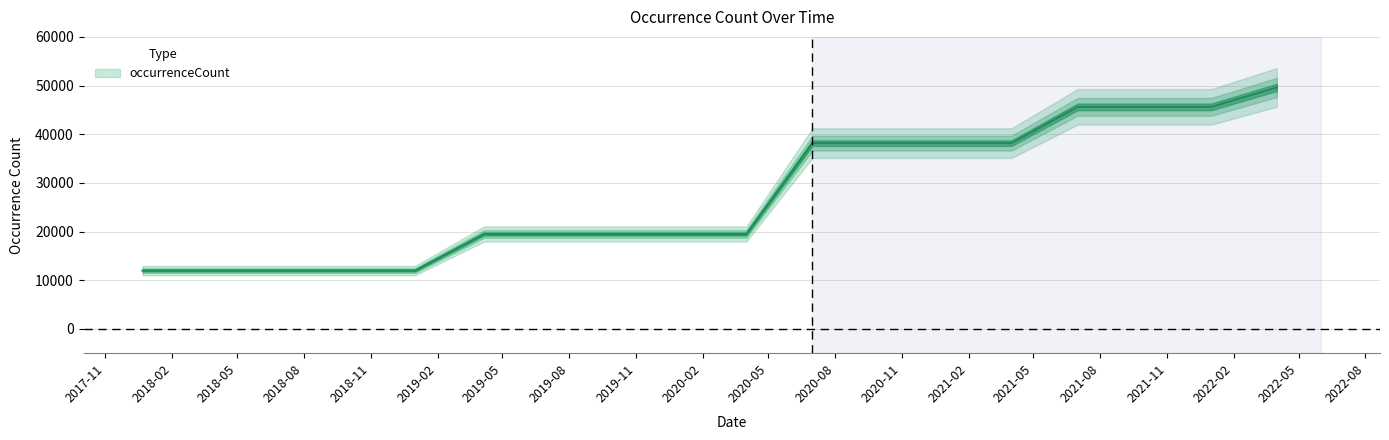

Reading left to right, list all the values displayed in this chart.

11973	11973	11973	11973	11973	19491	19491	19491	19491	19491	38163	38163	38163	38163	45620	45620	45620	49608